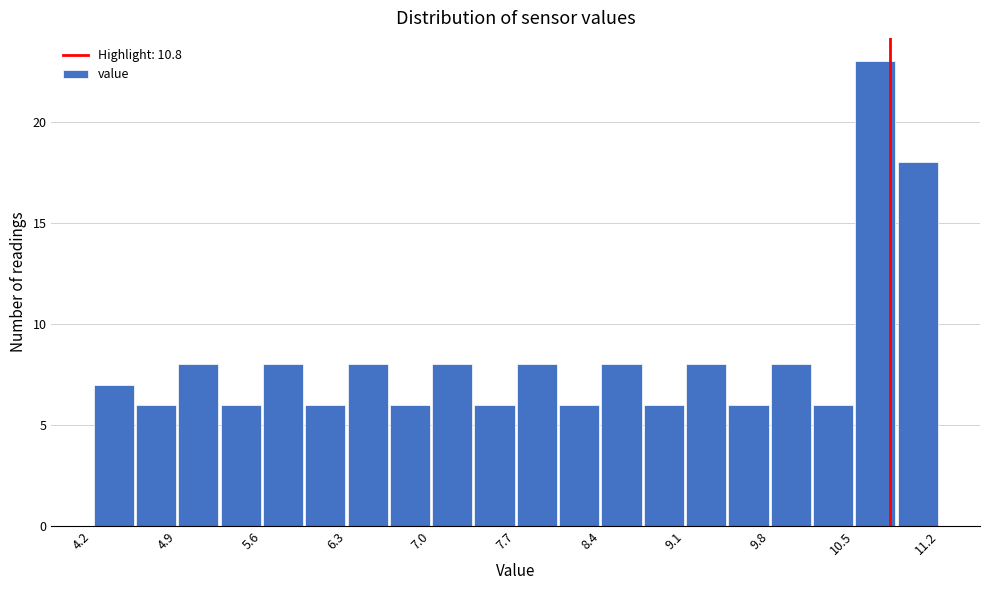

Around what value on the x-axis is the tallest bar? Give the approximate position of its centre, as read against the axis.

10.7